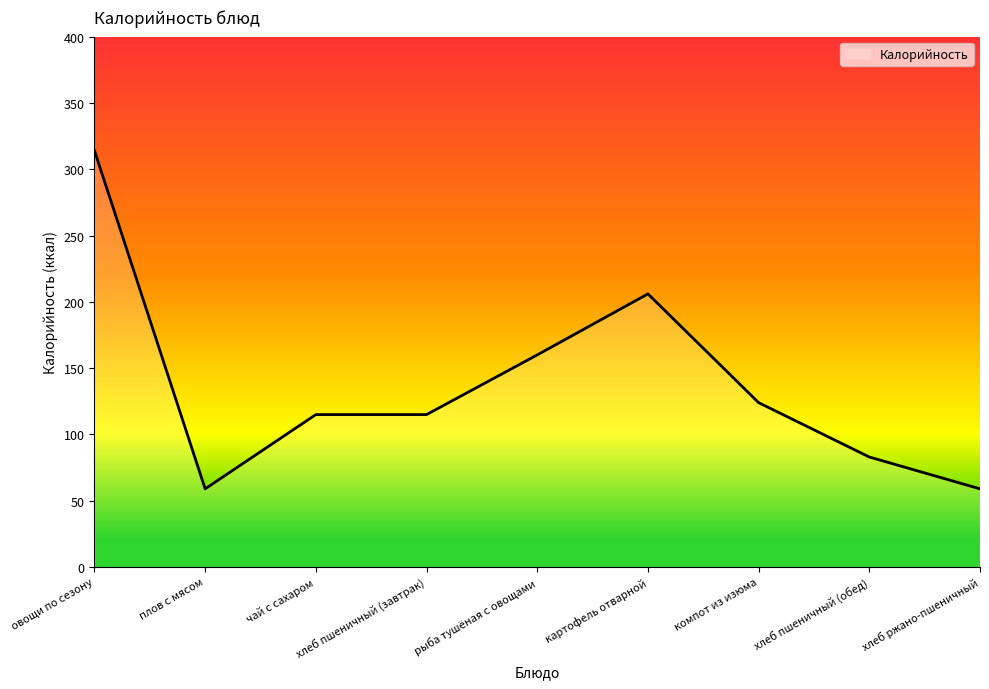

How many distinct data groups are displayed?

1